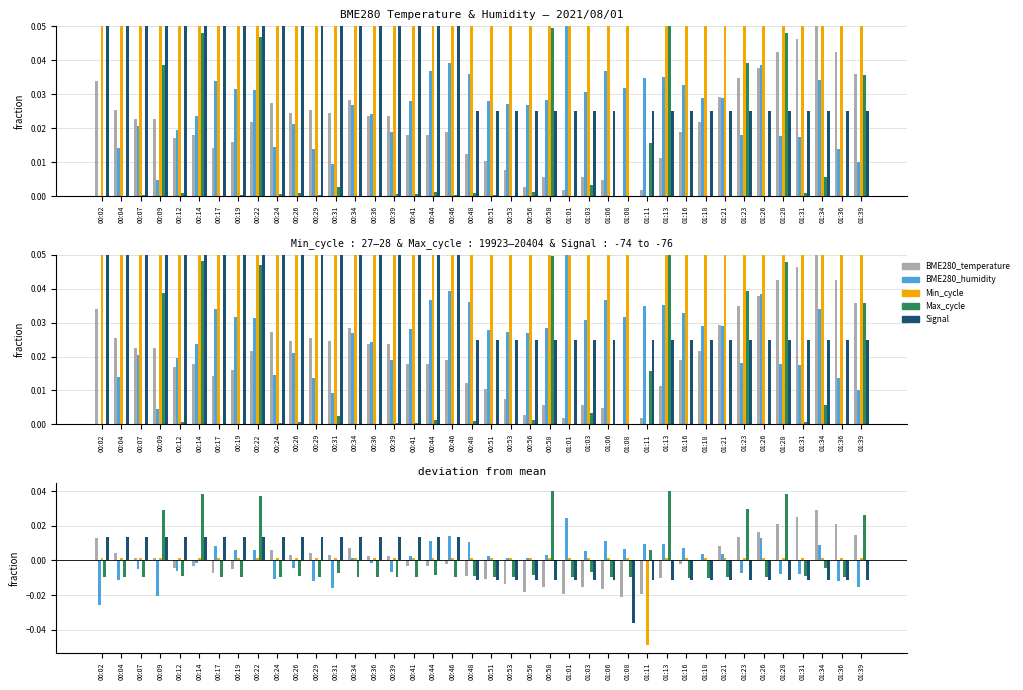

How many data points does each series have?

40